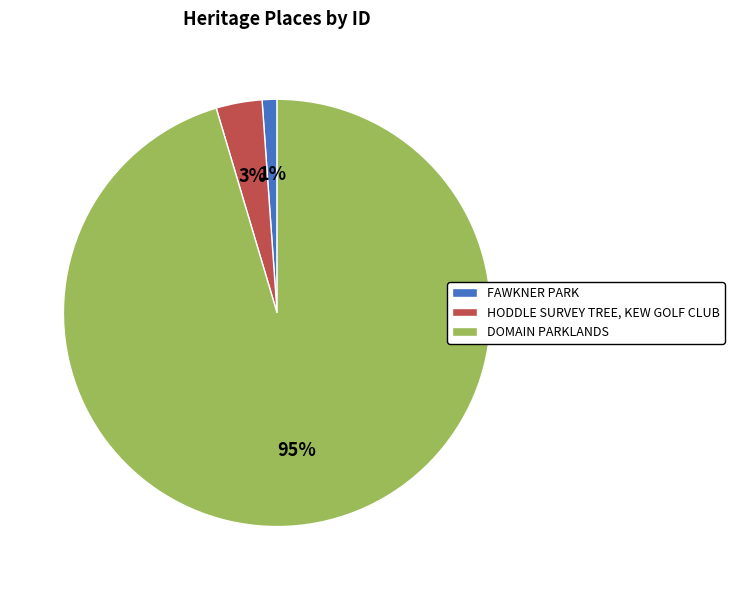

To the nearest percent, what percentage of the pie is HODDLE SURVEY TREE, KEW GOLF CLUB?

3%